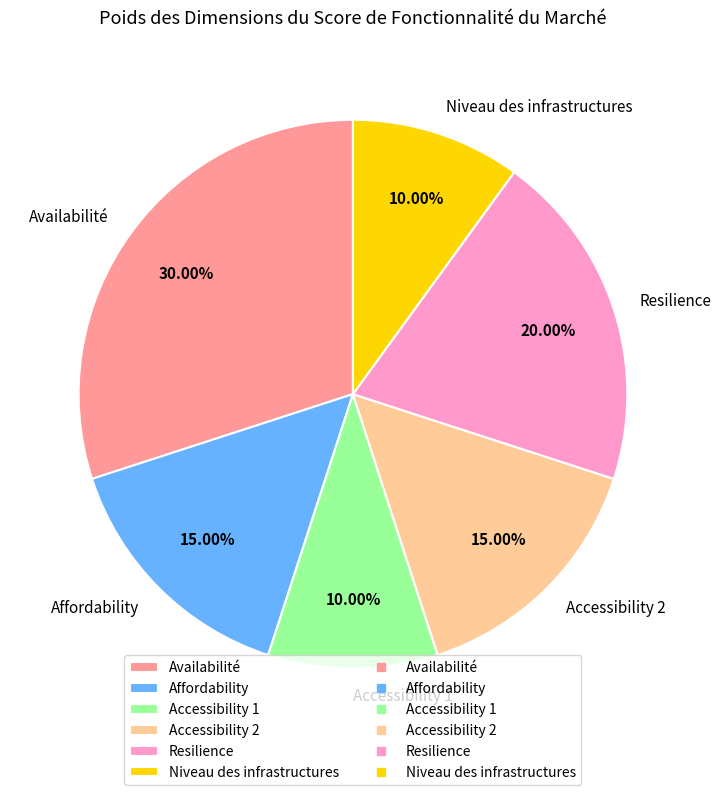

How much of the chart is everything except Niveau des infrastructures?

90.0%